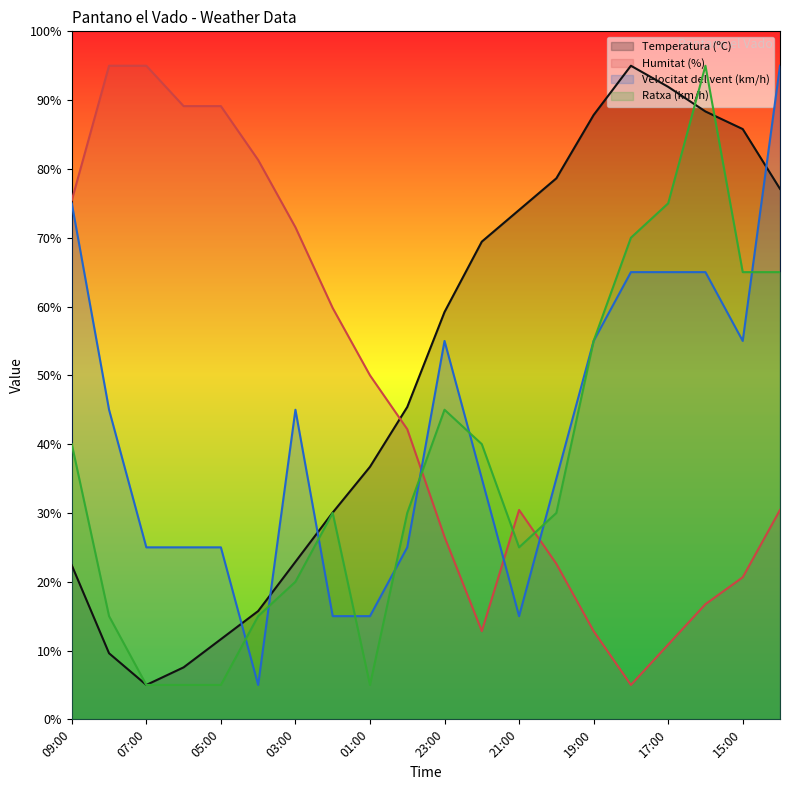

Count the Velocitat del vent (km/h) values in the range 25 to 65.

14